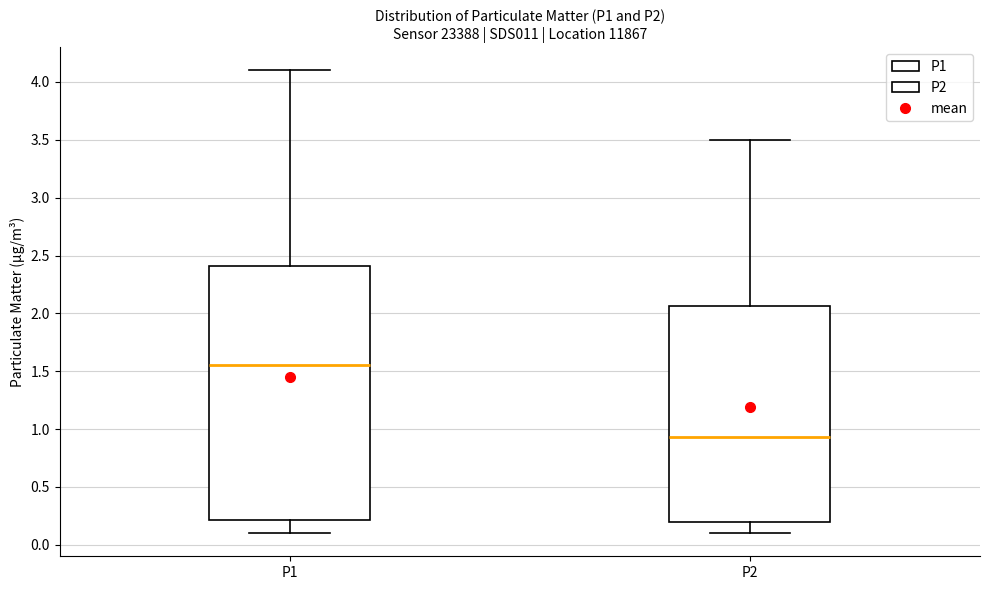

Comparing the boxes themselves (not the whiskers), which one is the tallest?

P1